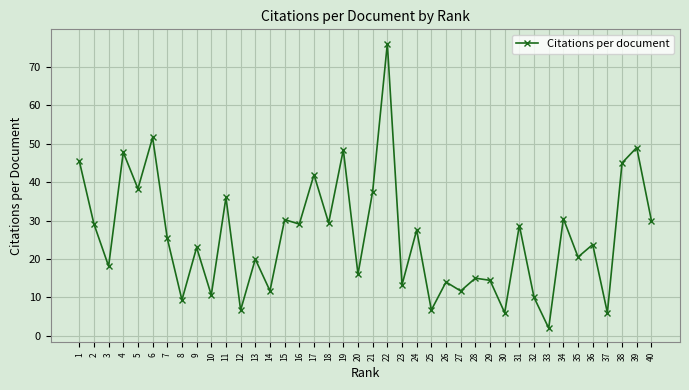

Where is the data nearest to the value 39?

5